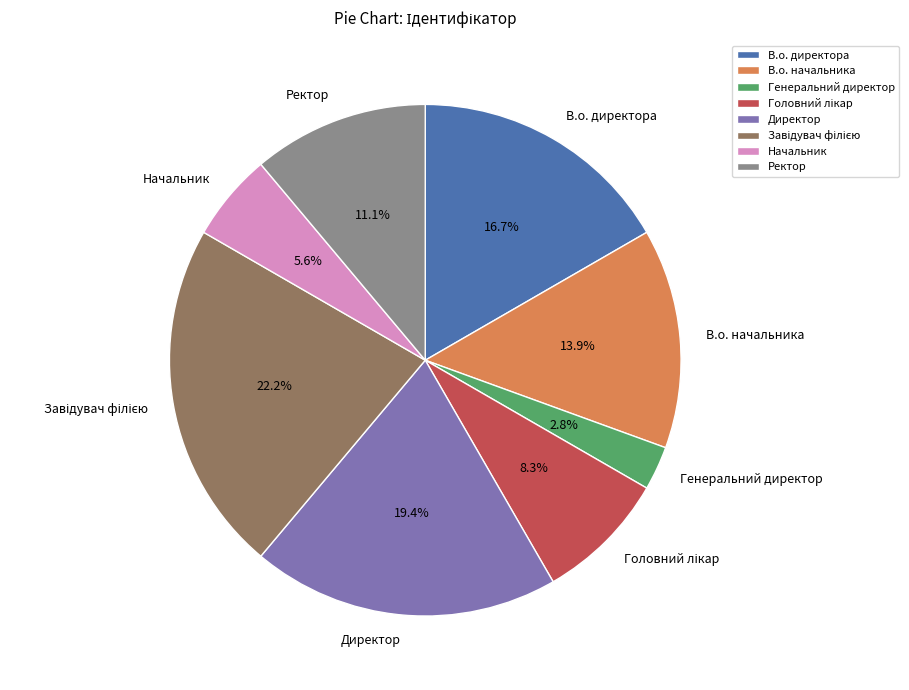

Which category has the smallest portion of the pie?

Генеральний директор